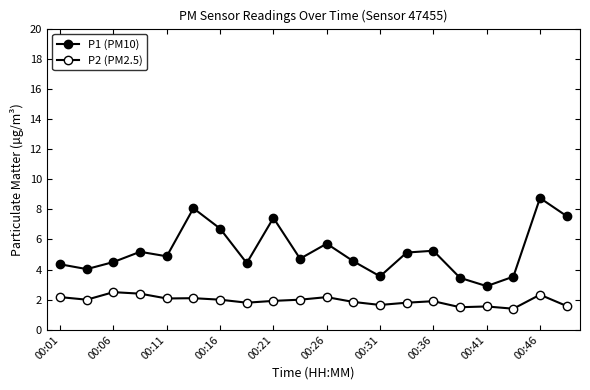

How many distinct data groups are displayed?

2